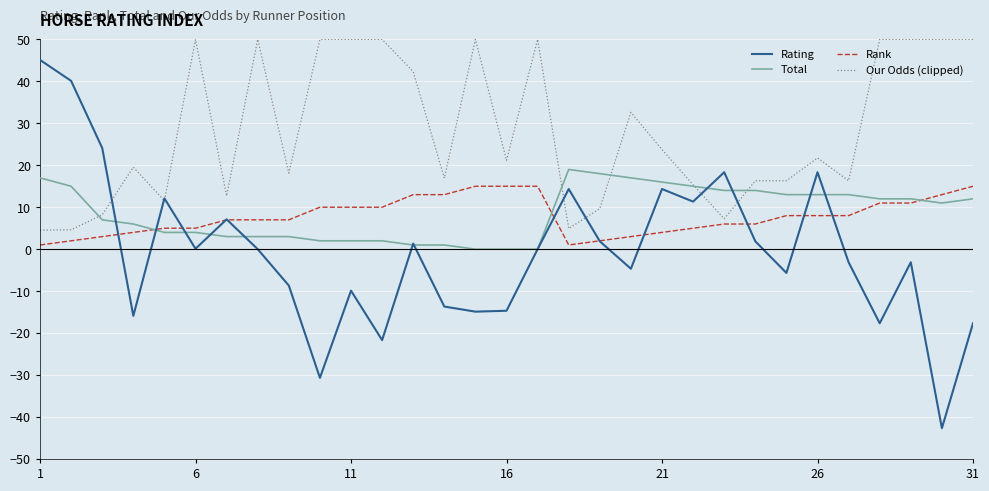

Rank the series by their maximum value, from highest to lowest.

Our Odds (clipped), Rating, Total, Rank